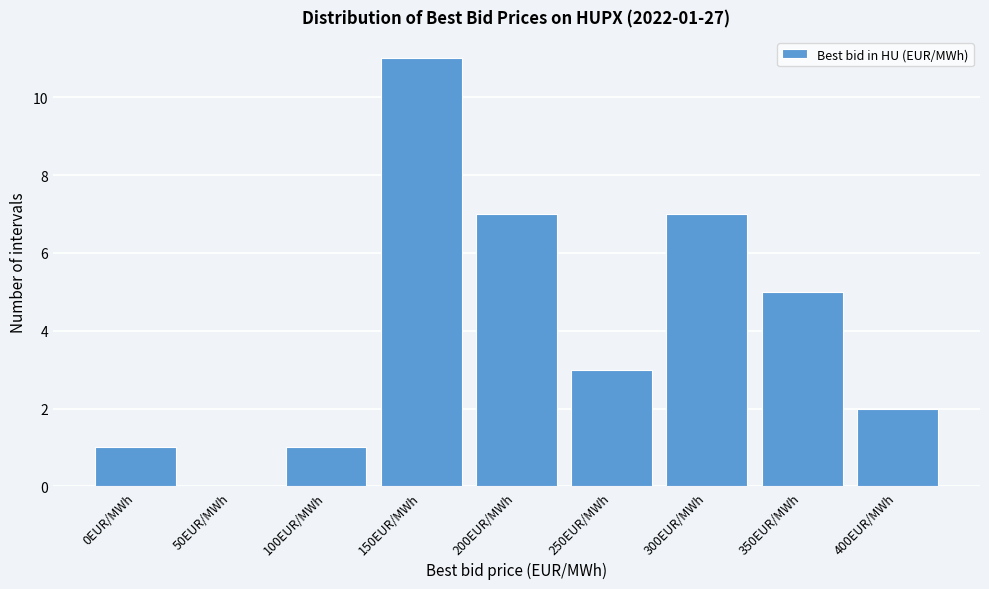

Reading left to right, what are all the values shown in this chart?

0EUR/MWh=1	50EUR/MWh=0	100EUR/MWh=1	150EUR/MWh=11	200EUR/MWh=7	250EUR/MWh=3	300EUR/MWh=7	350EUR/MWh=5	400EUR/MWh=2